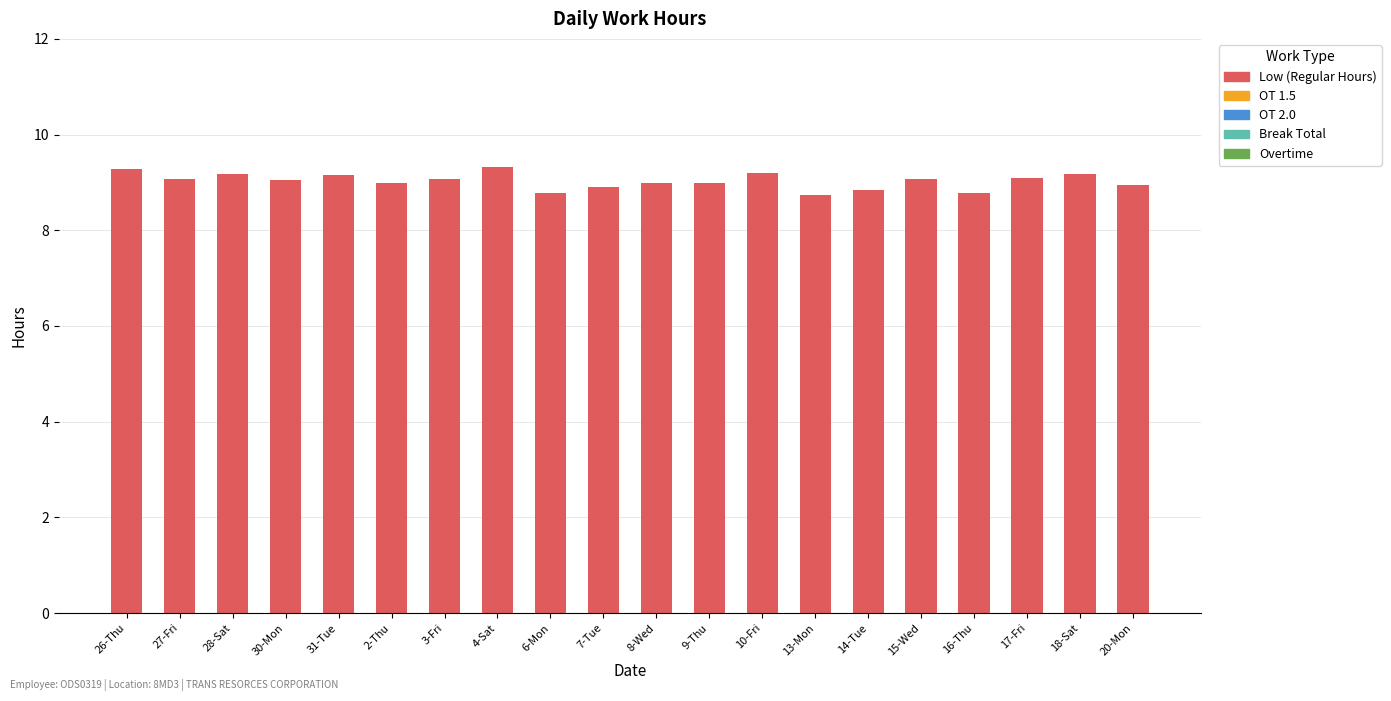

The chart shows a value of 2.6 at 20-Mon. True or false?

False